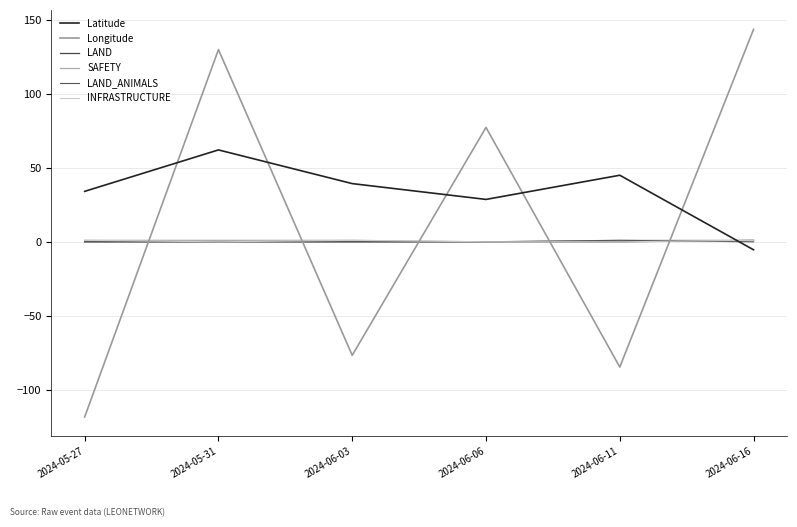

True or false: Latitude and SAFETY intersect in this chart.

True